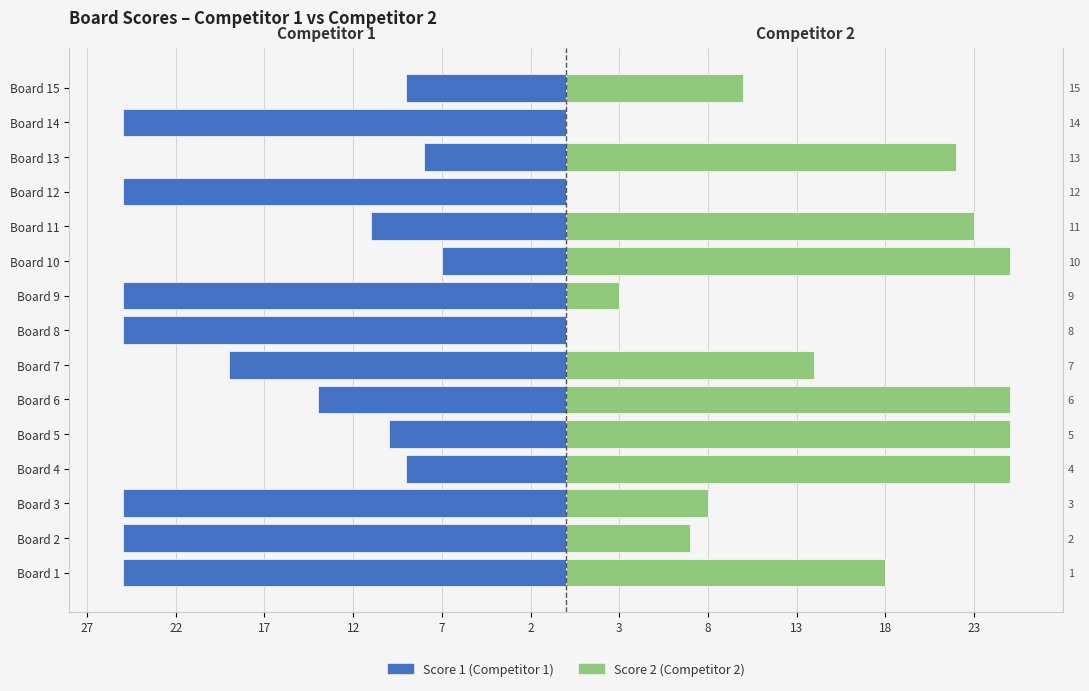

What is the difference between the highest and lowest values at Board 2?

32